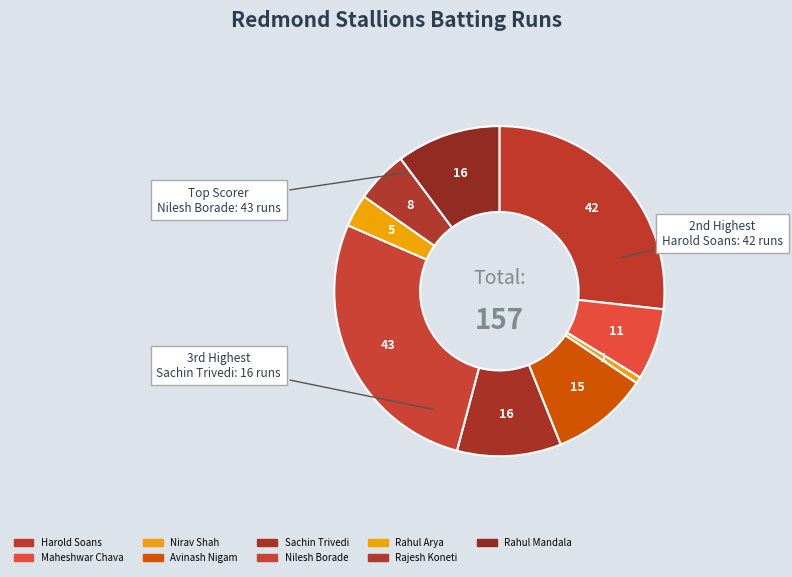

Count the number of slices in the pie.

9